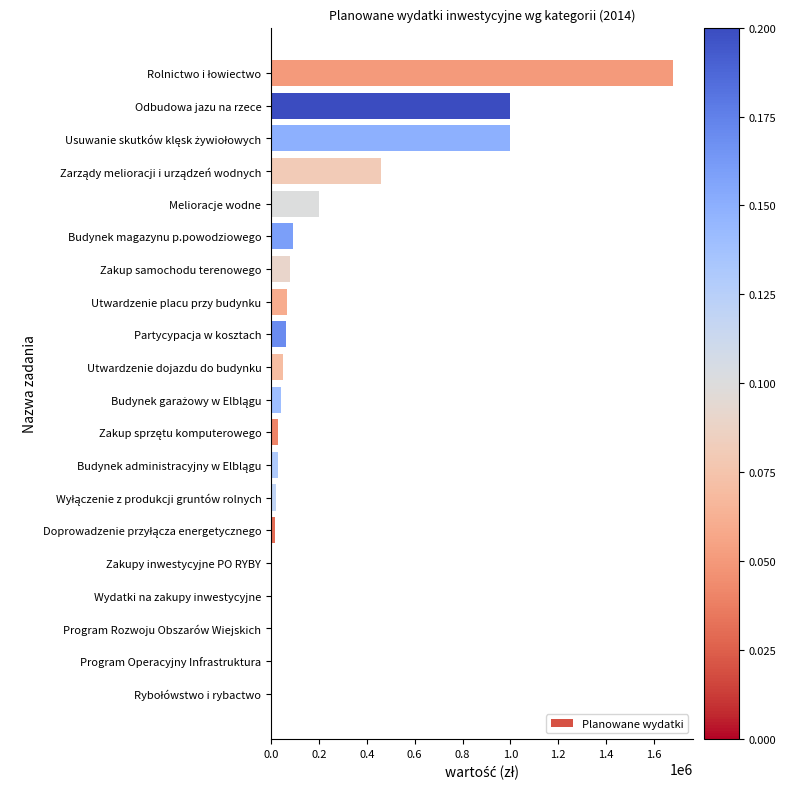

Is it true that the value at Program Rozwoju Obszarów Wiejskich is -1173066?

False